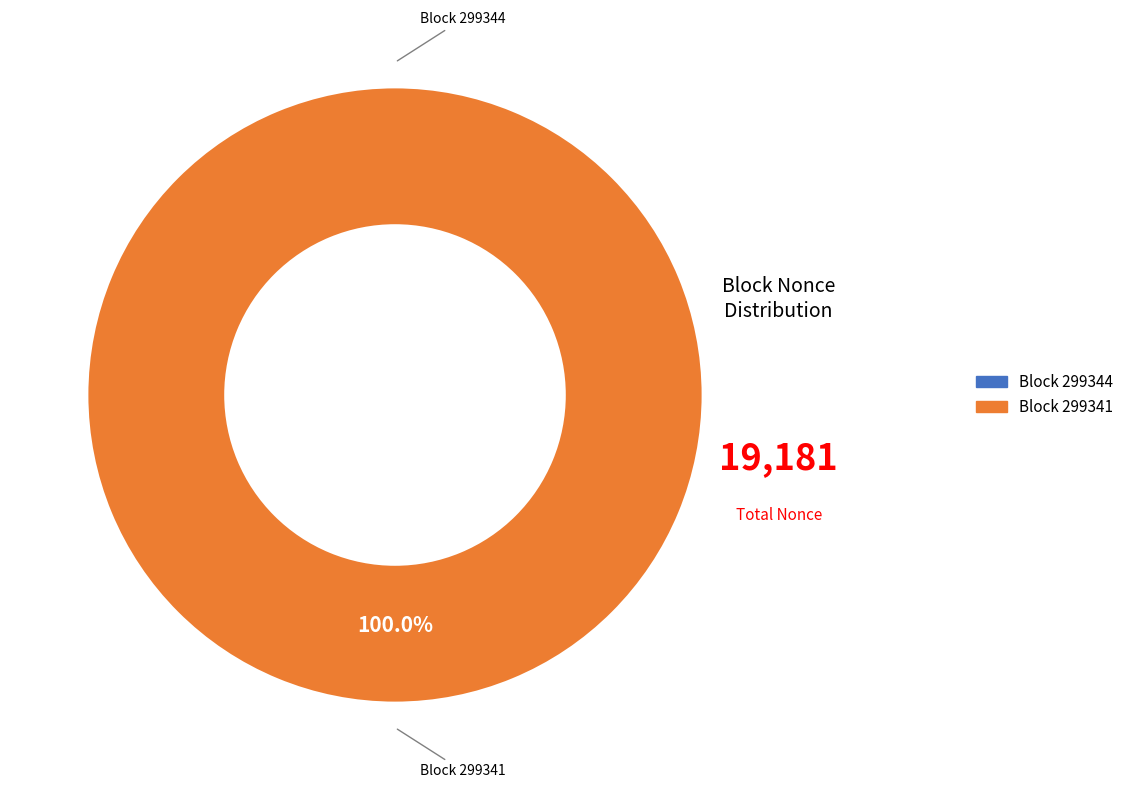

To the nearest percent, what is the combined percentage of 299341 and 299344?

100%